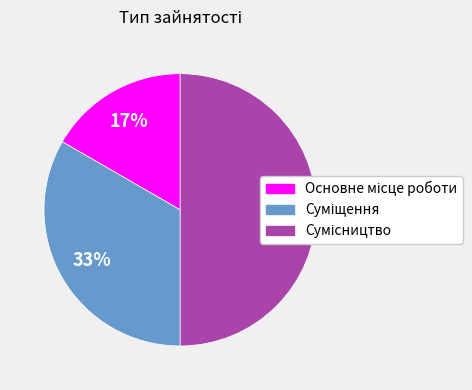

How many slices are in this pie chart?

3